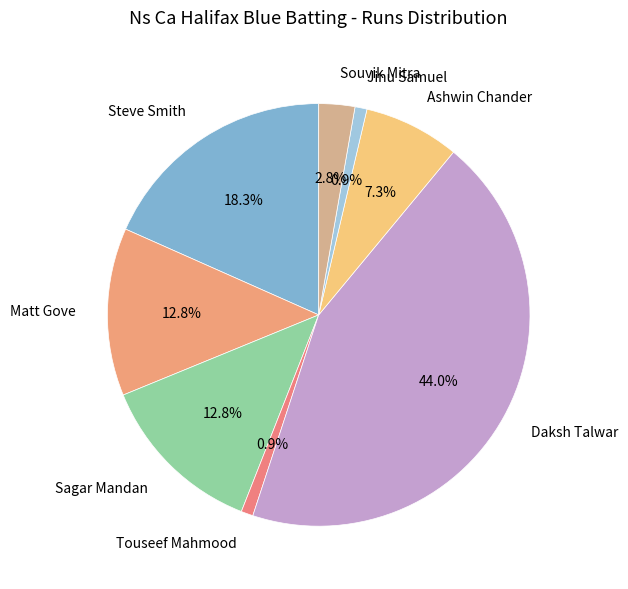

Does any single category account for the majority?

No